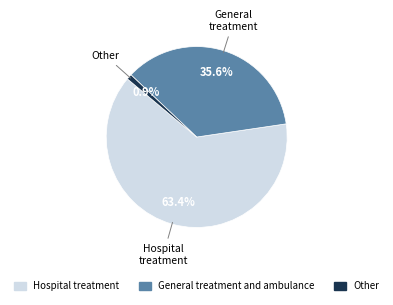

Is it true that Hospital treatment is 77% of the pie?

False